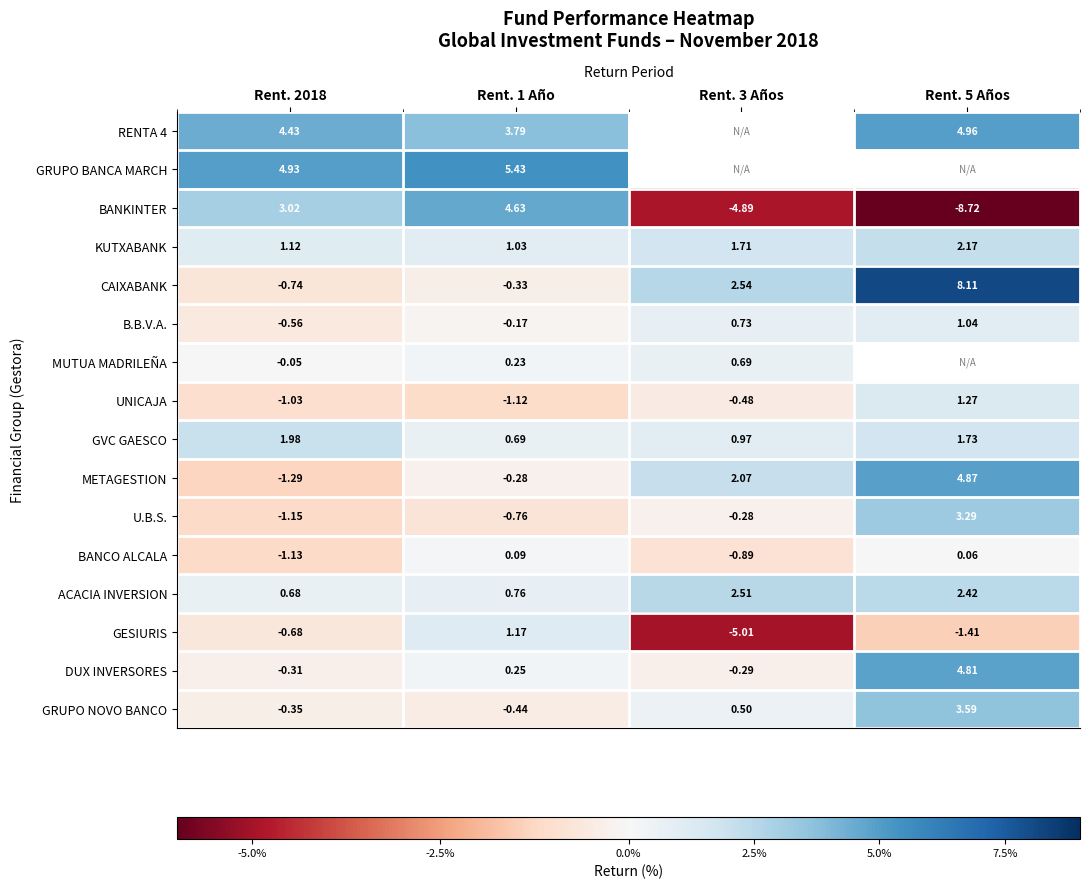

Between Rent. 1 Año and Rent. 2018, which is larger?

Rent. 2018